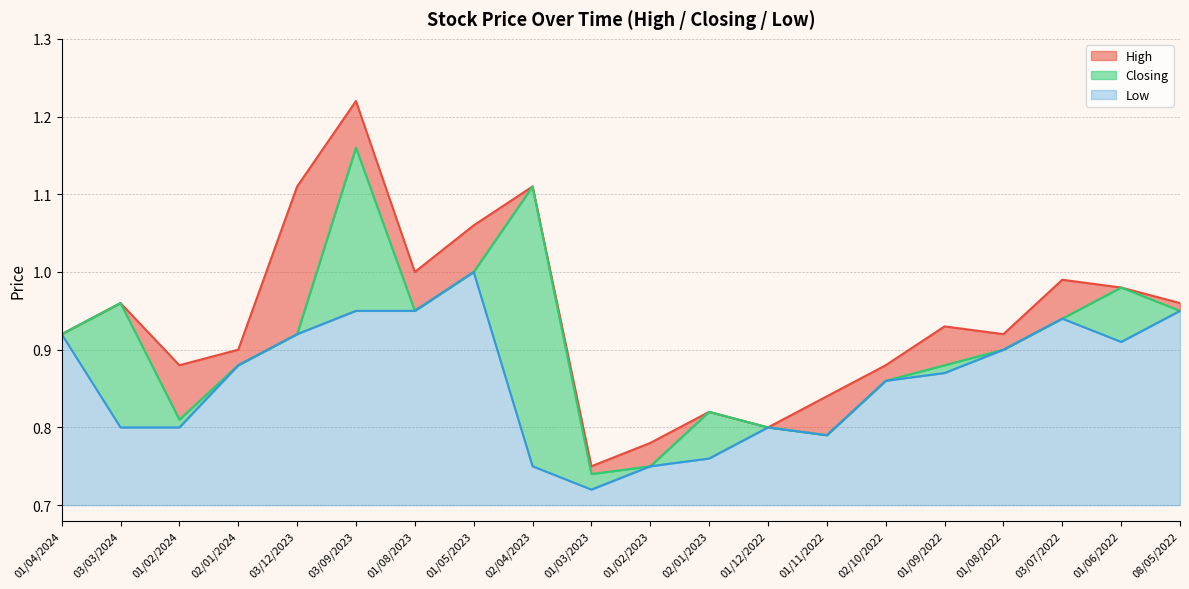

Between 01/12/2022 and 08/05/2022, which series saw the biggest shift?

High